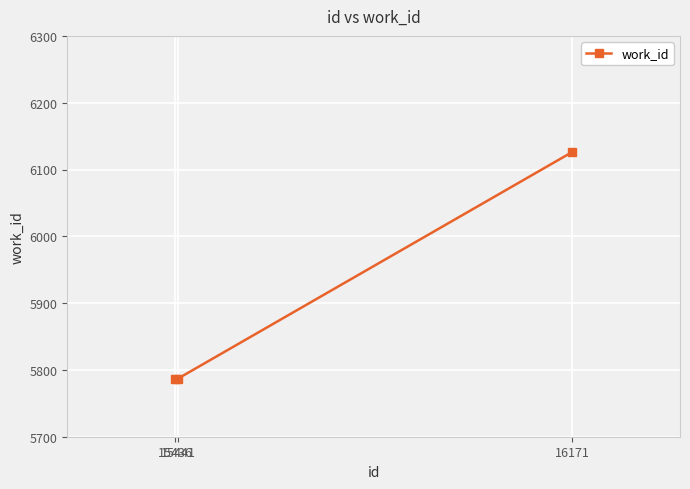

The chart shows a value of 9092 at 15436. True or false?

False